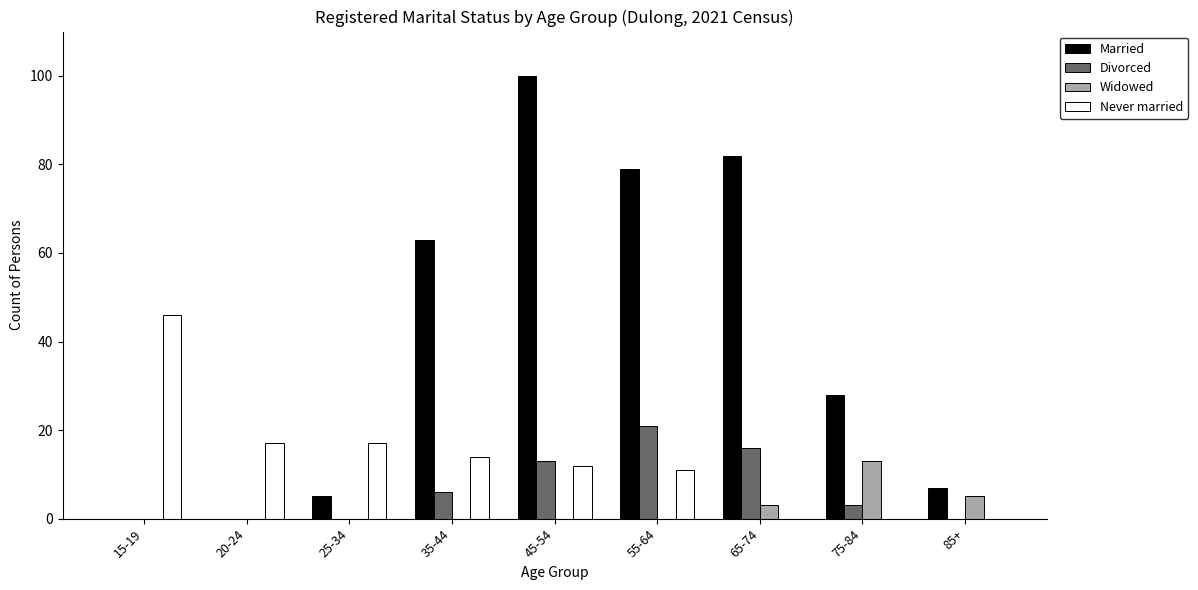

Which series has the largest total across all categories?

Married